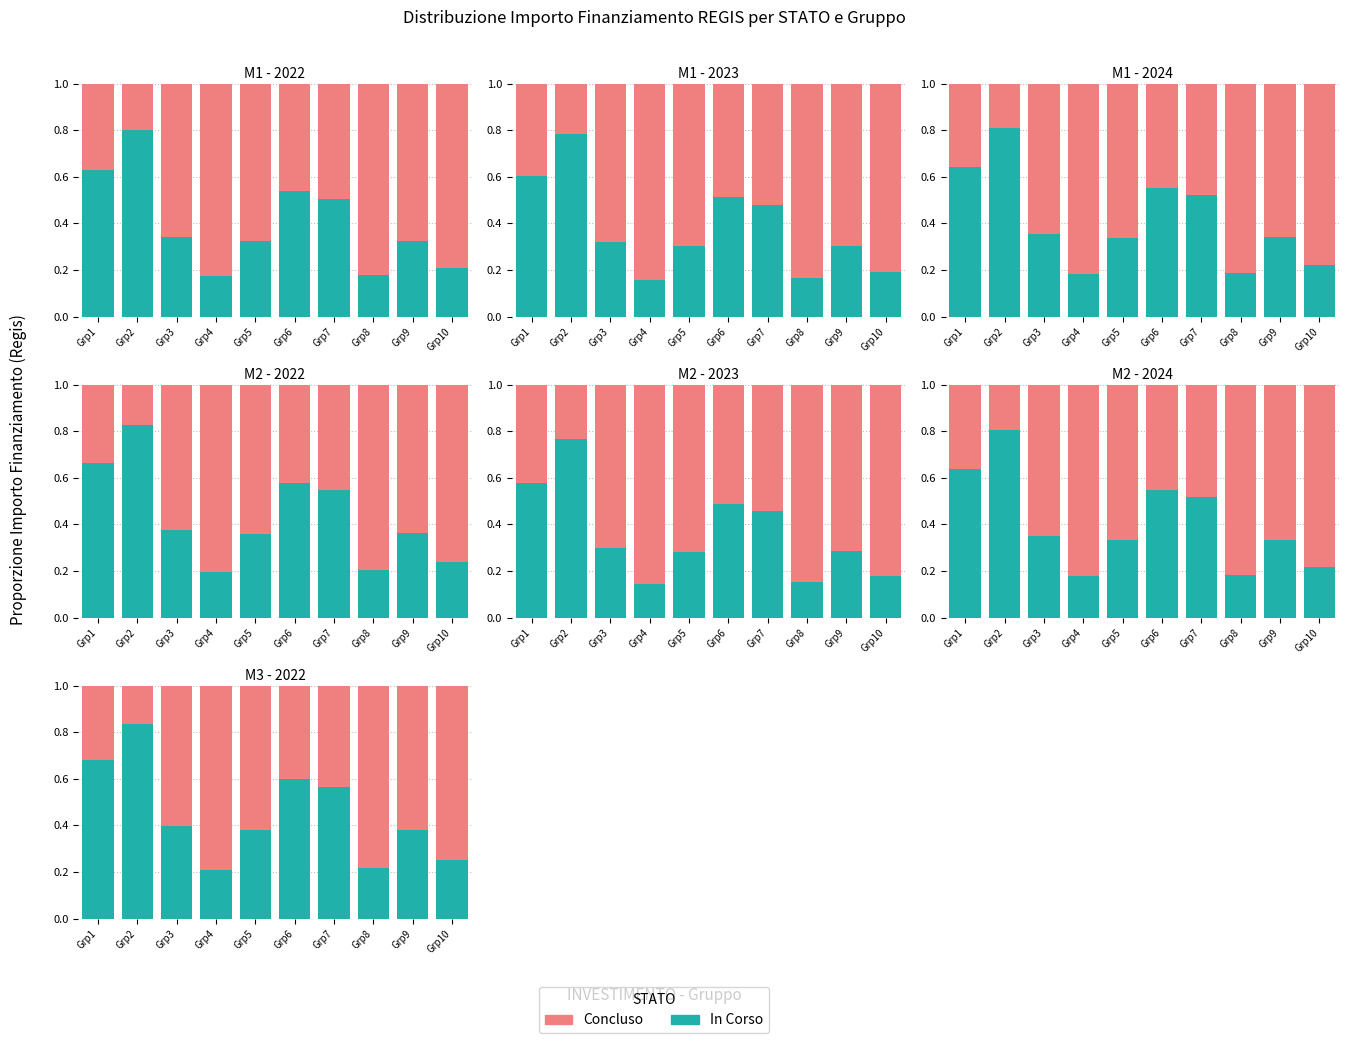

What is the sum of the In Corso values at Grp2 and Grp9?

1.2